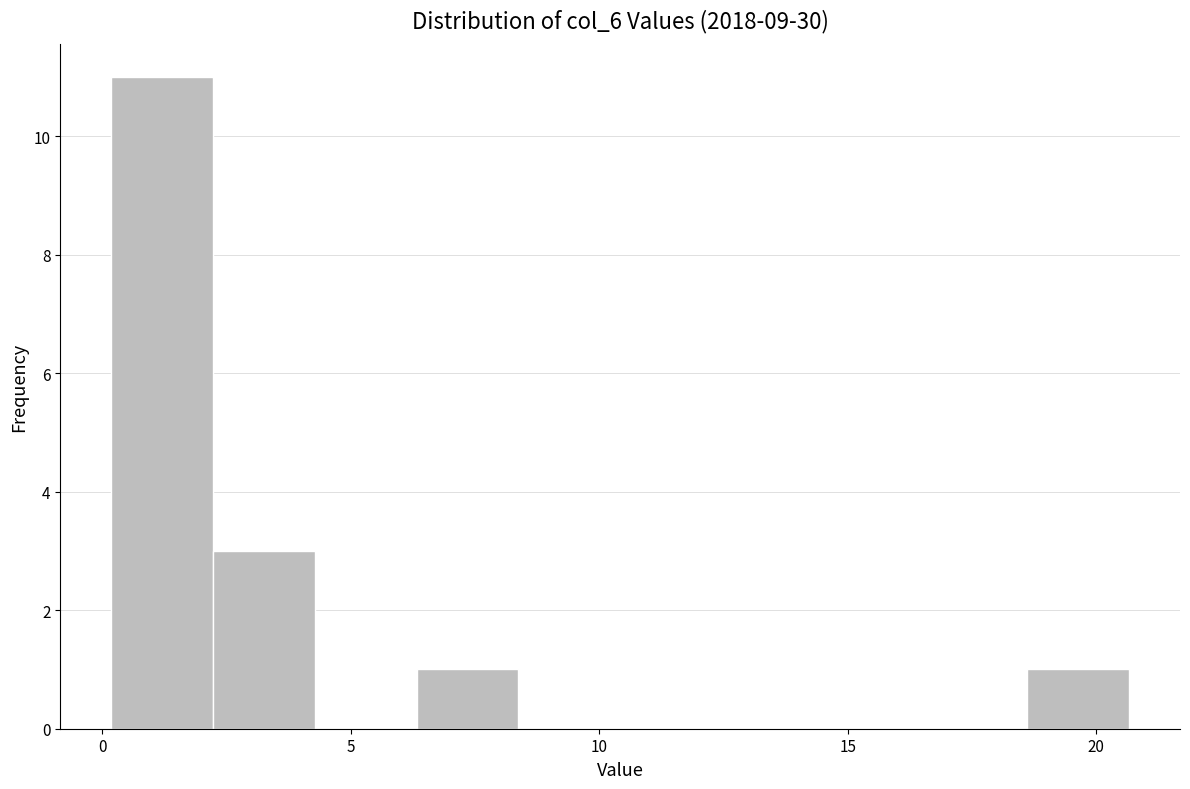

Over which range of the x-axis is the bar tallest?

0.0 to 2.0